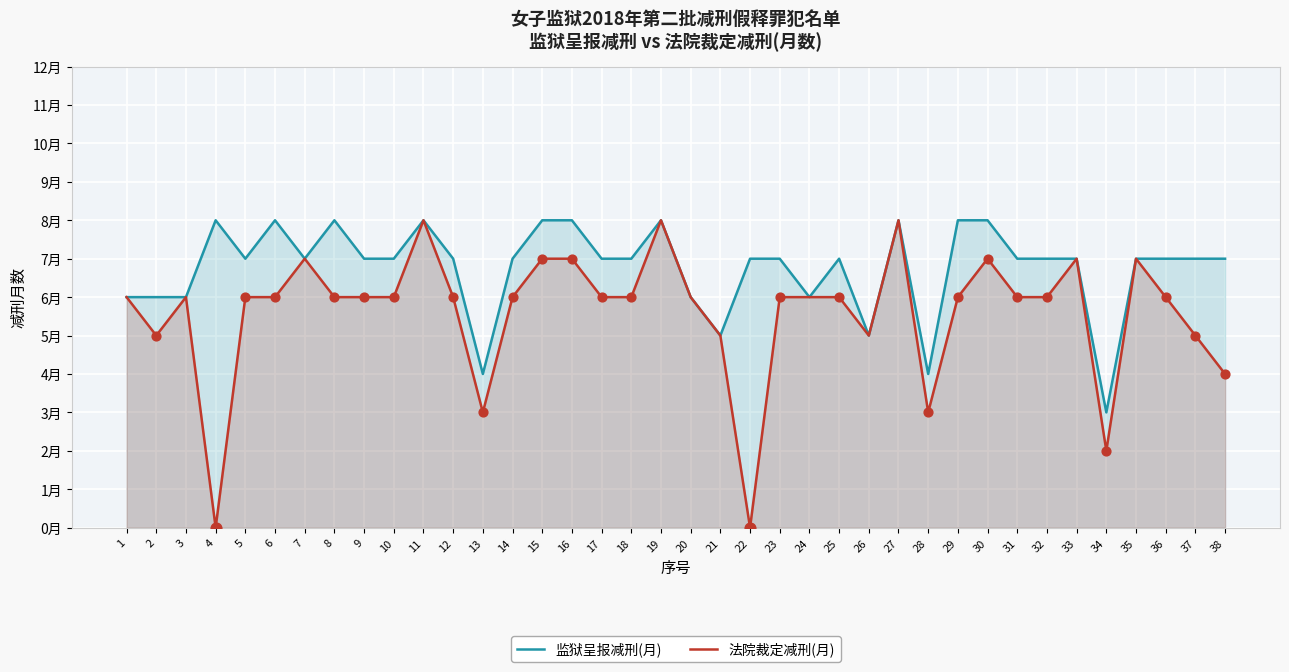

What are all the series names shown in the legend?

监狱呈报减刑(月), 法院裁定减刑(月)